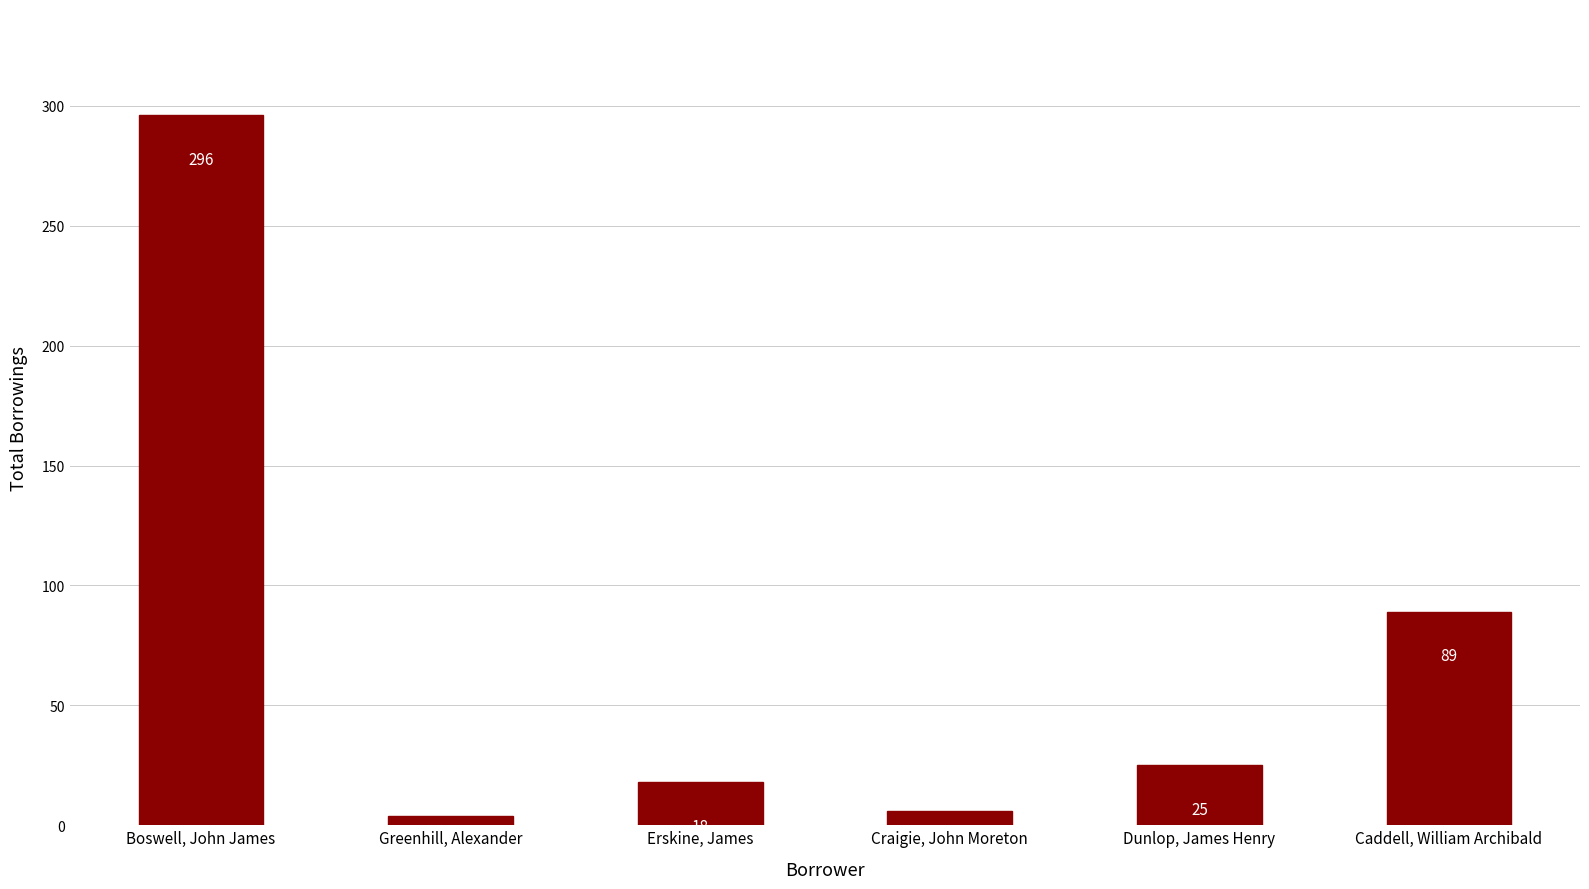

What position from the right is Erskine, James?

4